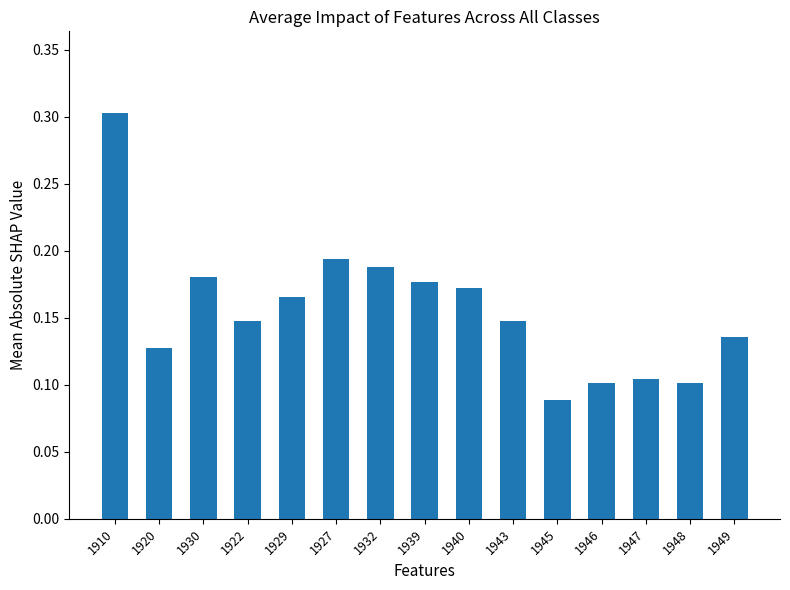

At which label is the value closest to 0?

1945